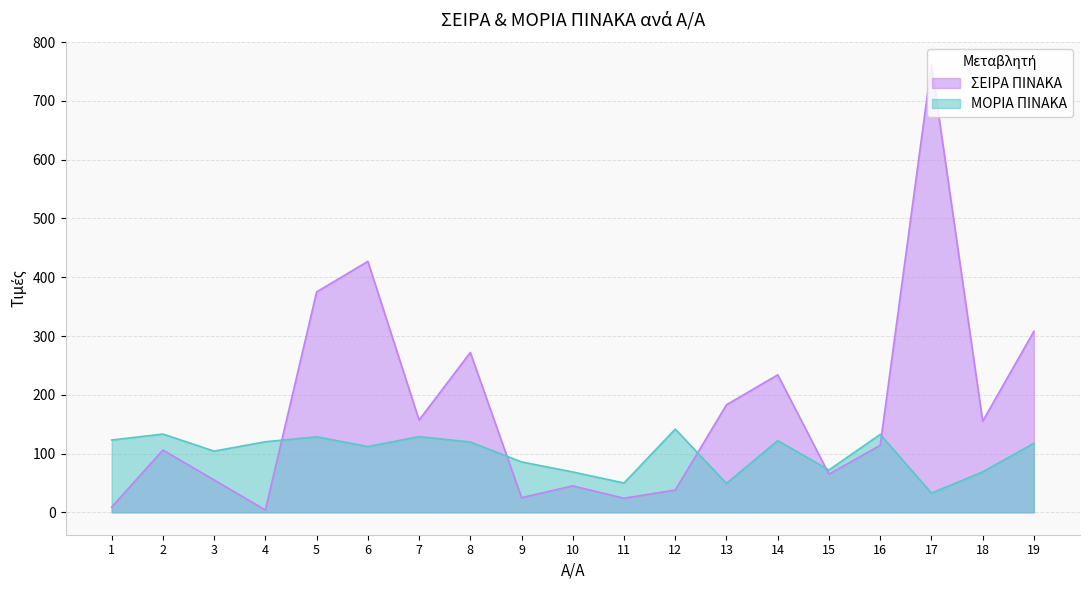

What is the minimum value for ΜΟΡΙΑ ΠΙΝΑΚΑ?

32.8